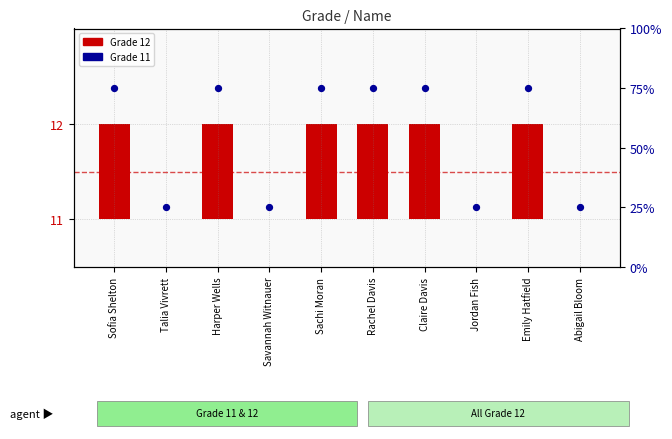

Which has a higher value, Jordan Fish or Rachel Davis?

Rachel Davis